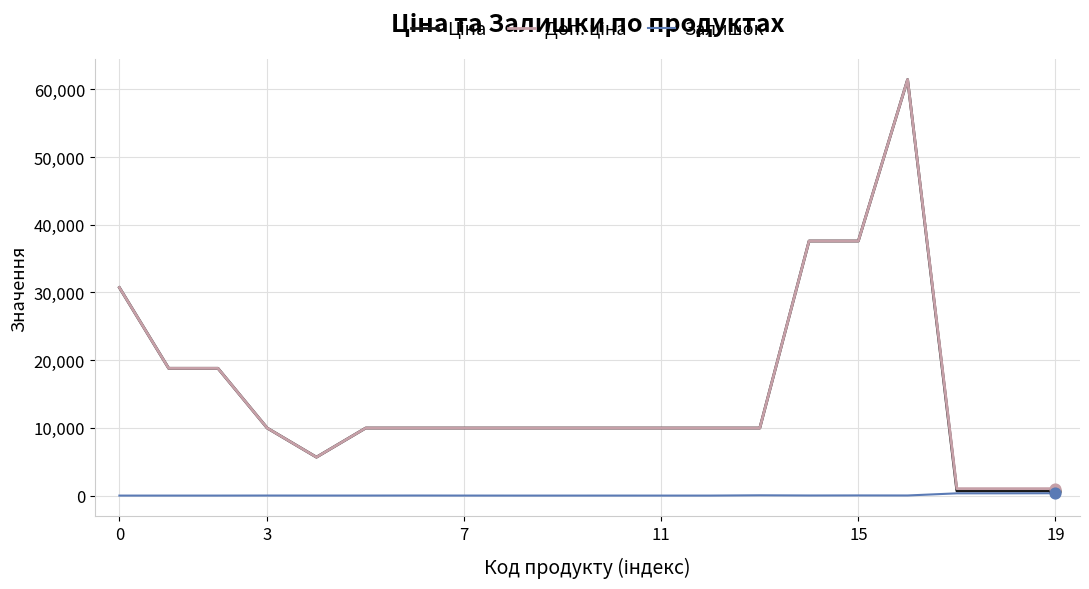

What is the greatest value displayed?

61434.3